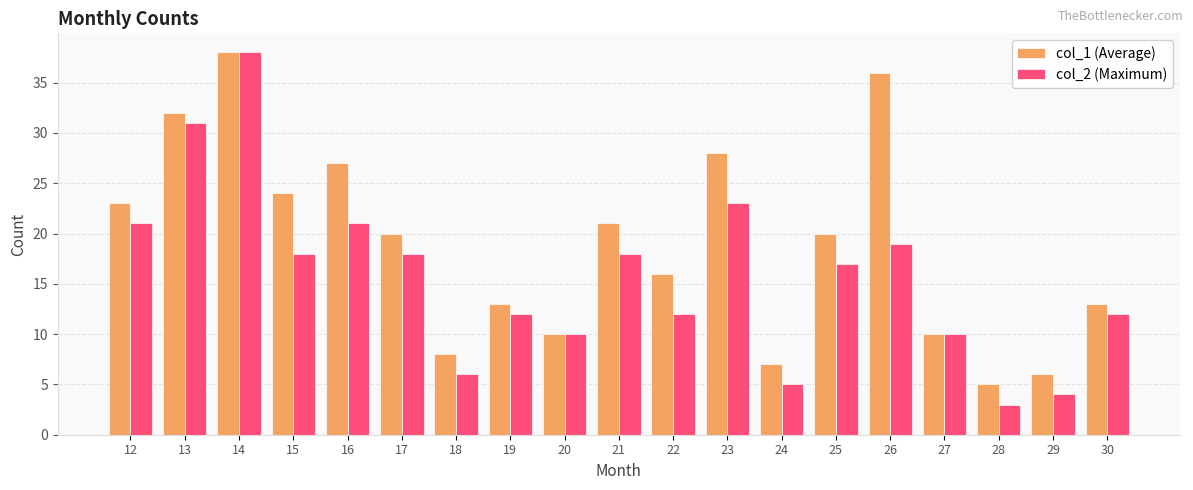

The value of col_2 (Maximum) at 27 is 6. True or false?

False